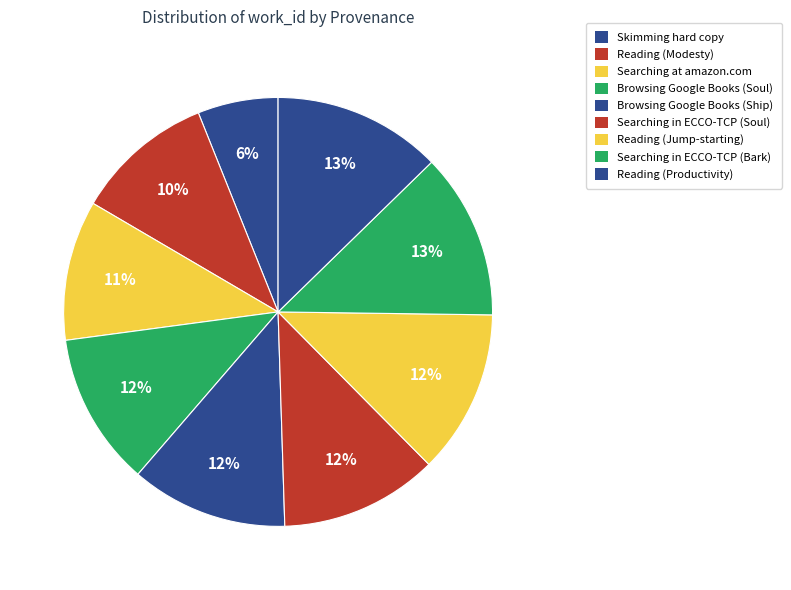

How many slices are in this pie chart?

9